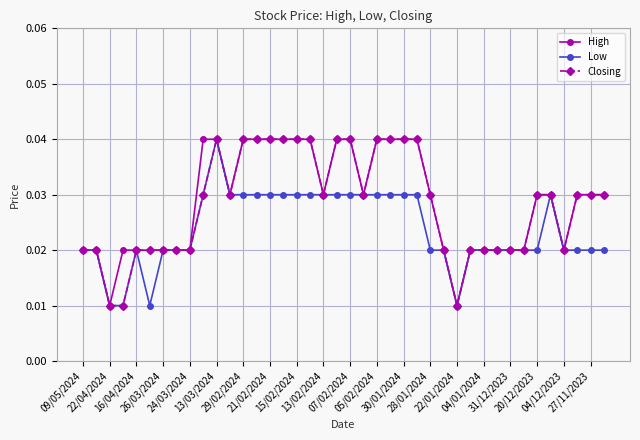

How many Low values are between 0 and 1?

40